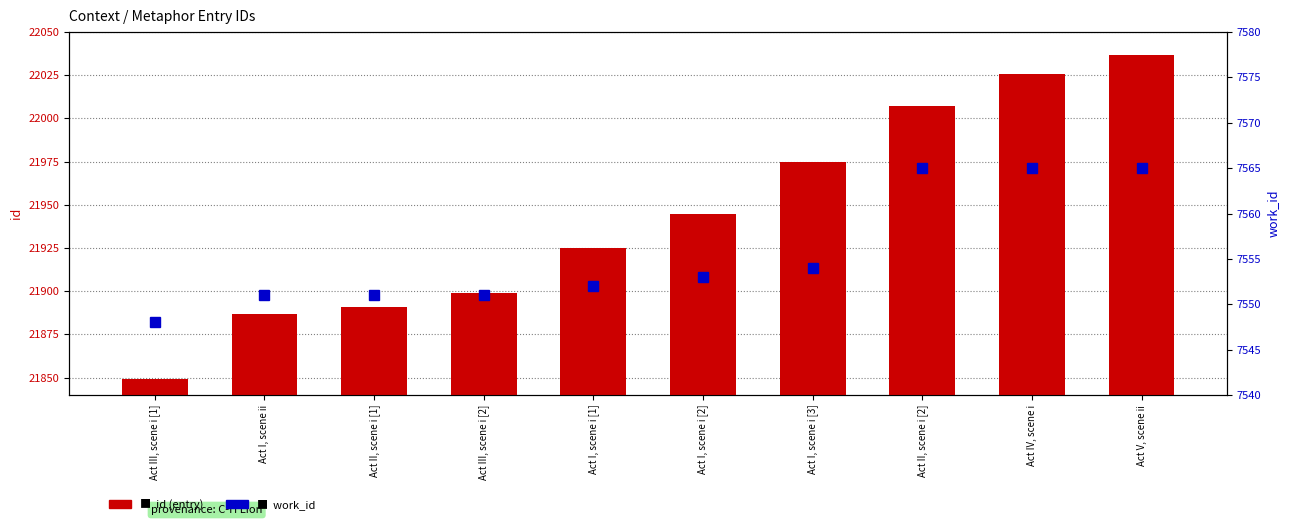

Which series has the widest spread of values?

id